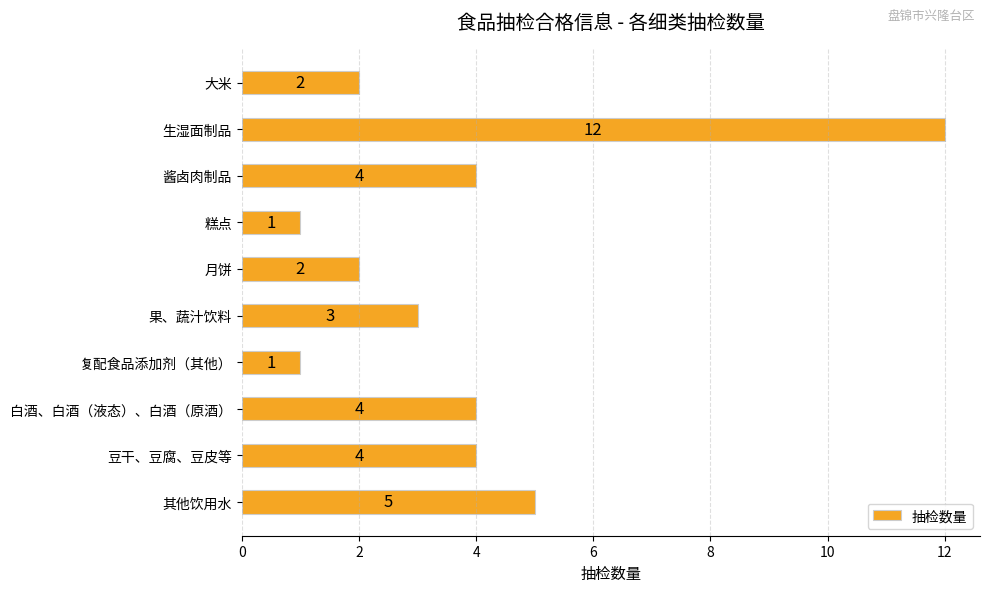

Where is the data nearest to the value 6?

其他饮用水